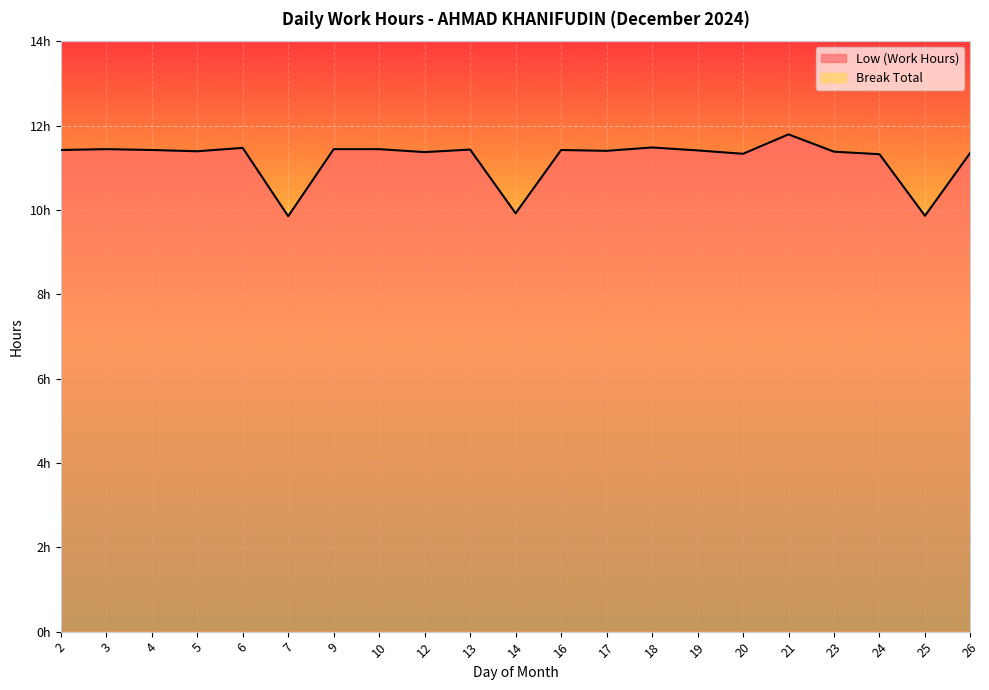

Approximately how many times larger is the value at 26 compared to 5?

1.0